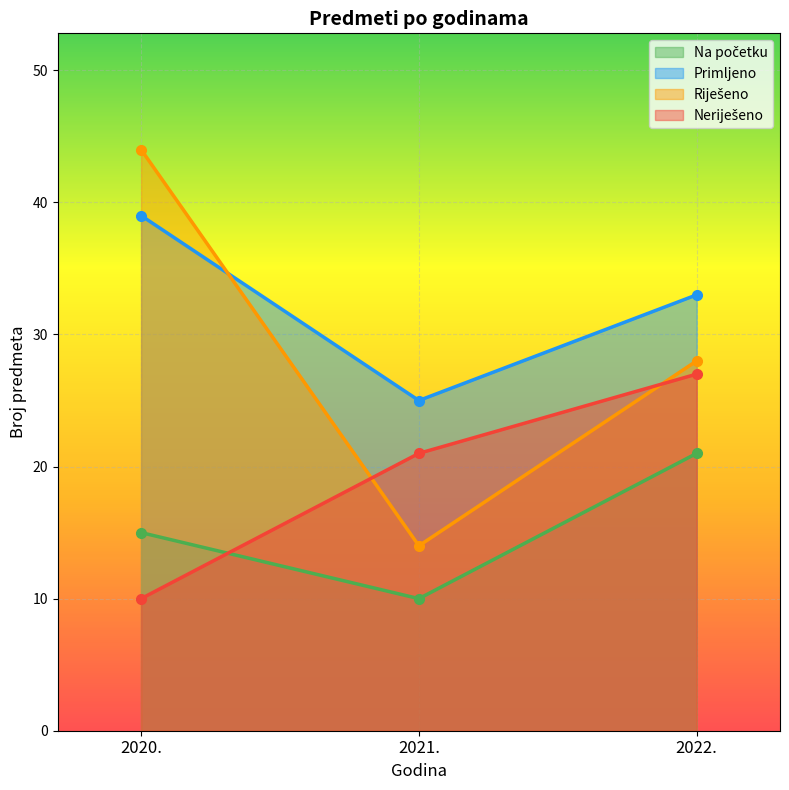

List the series in order of their overall mean, lowest first.

Na početku, Neriješeno, Riješeno, Primljeno